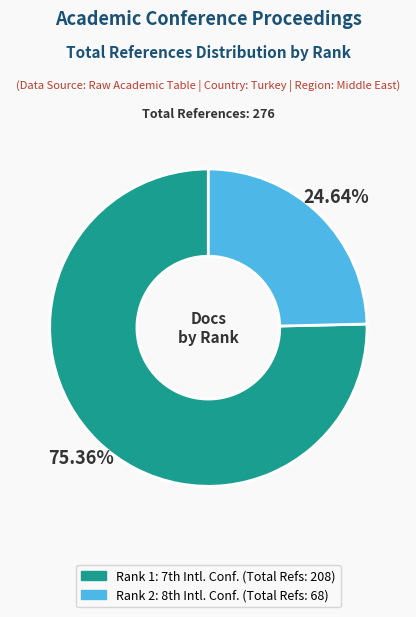

How many segments does this pie chart have?

2